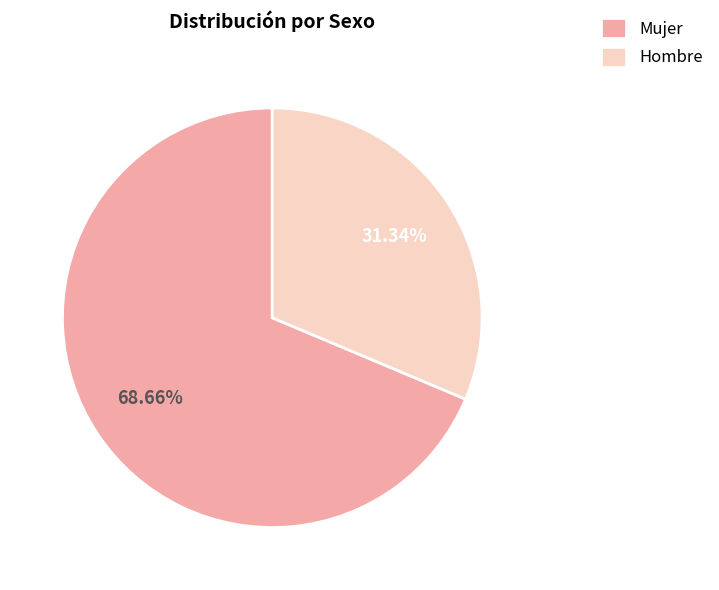

Count the number of slices in the pie.

2